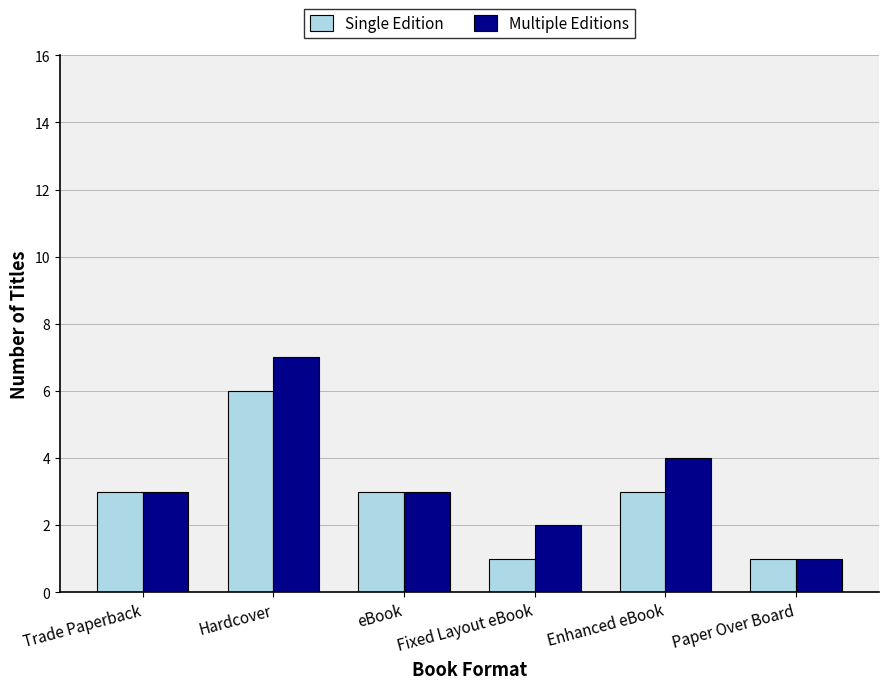

Is the value of Multiple Editions at eBook greater than the value of Single Edition at Fixed Layout eBook?

Yes